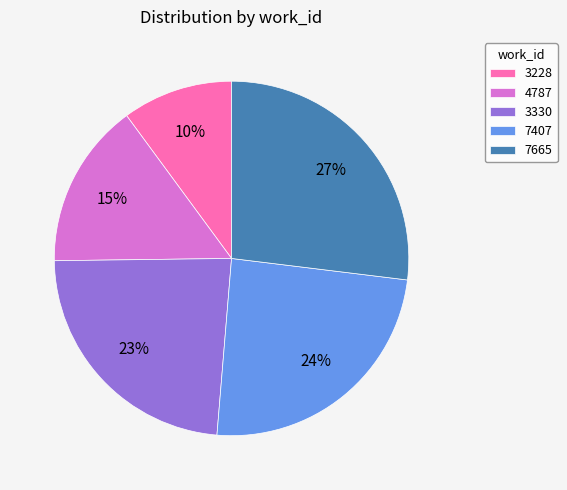

Is there a majority slice in this chart?

No